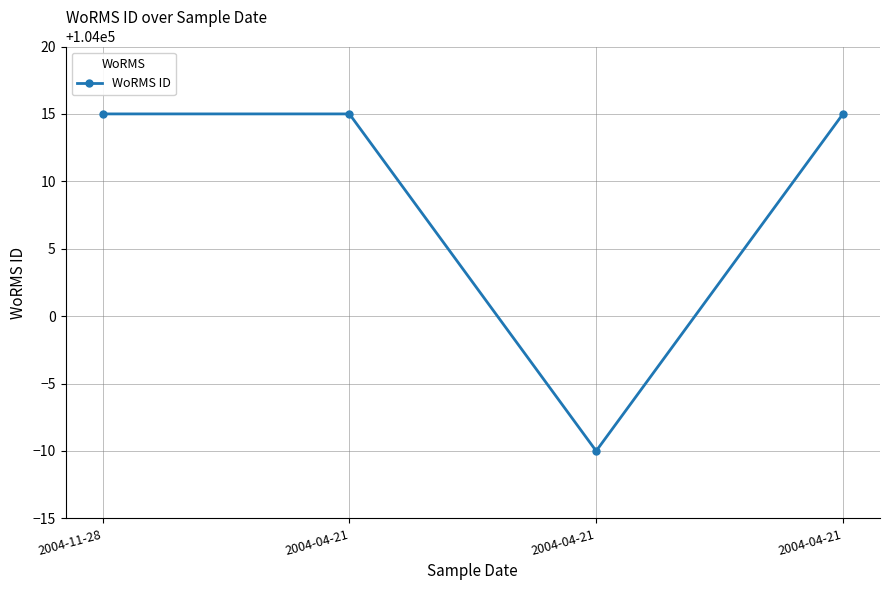

How many categories are shown in the chart?

4